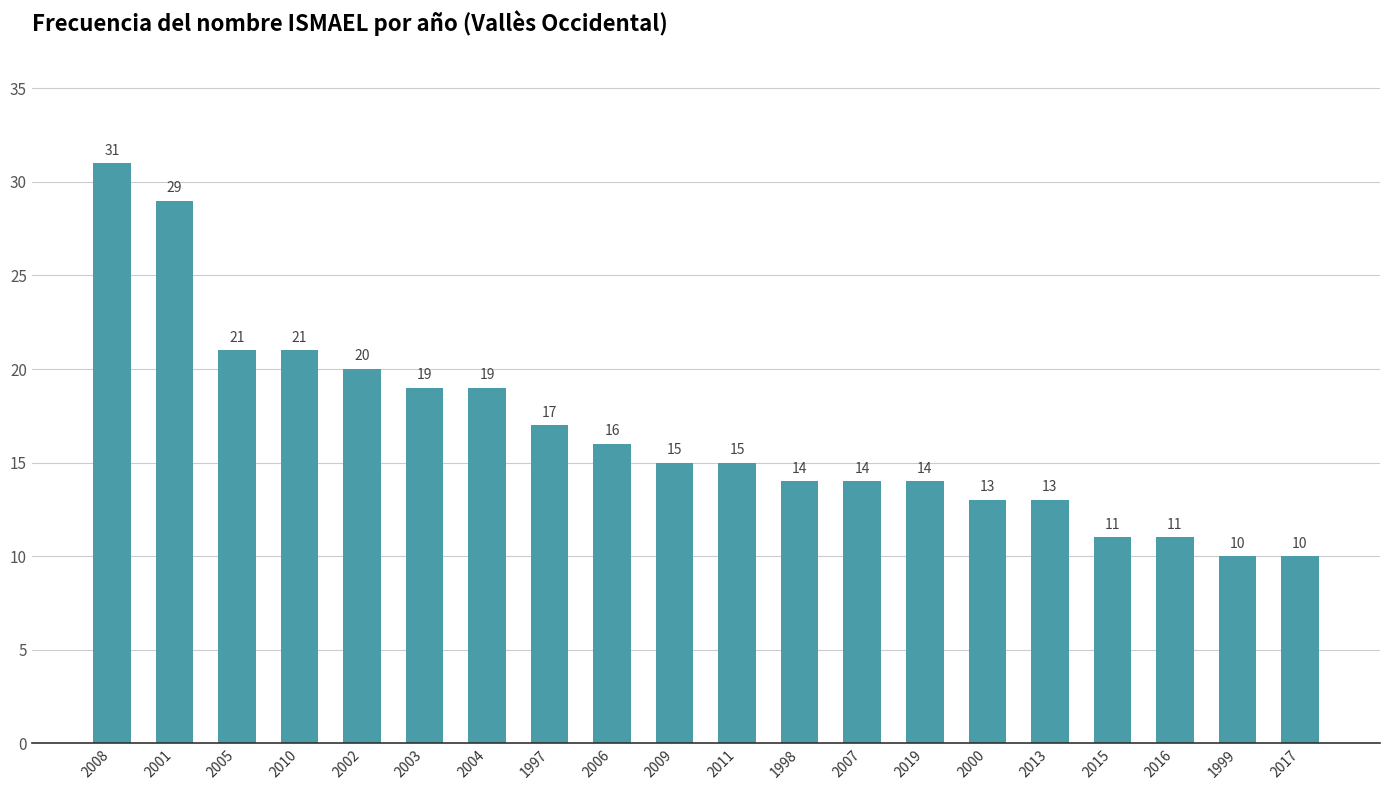

True or false: the data shows 14 at 2019.

True